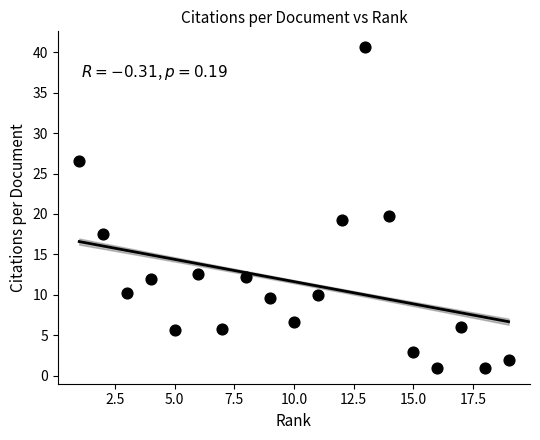

What is the range of Y values (max minus min)?

39.6